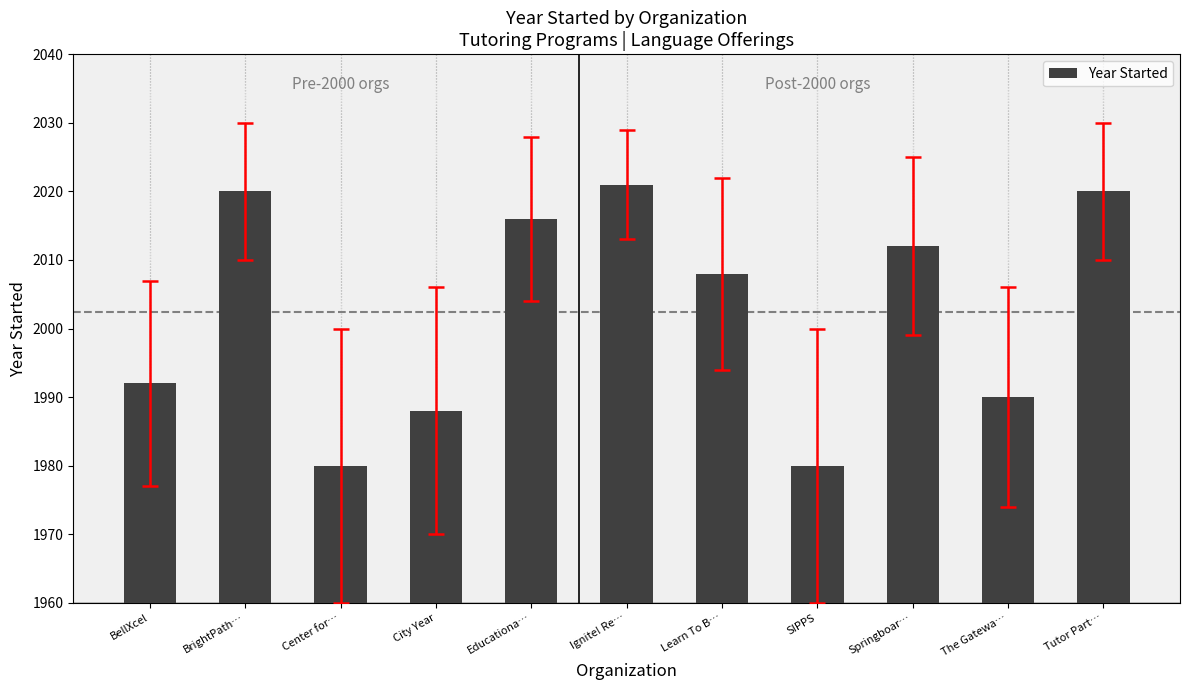

What is the sum of the values at City Year and BrightPath…?

4008